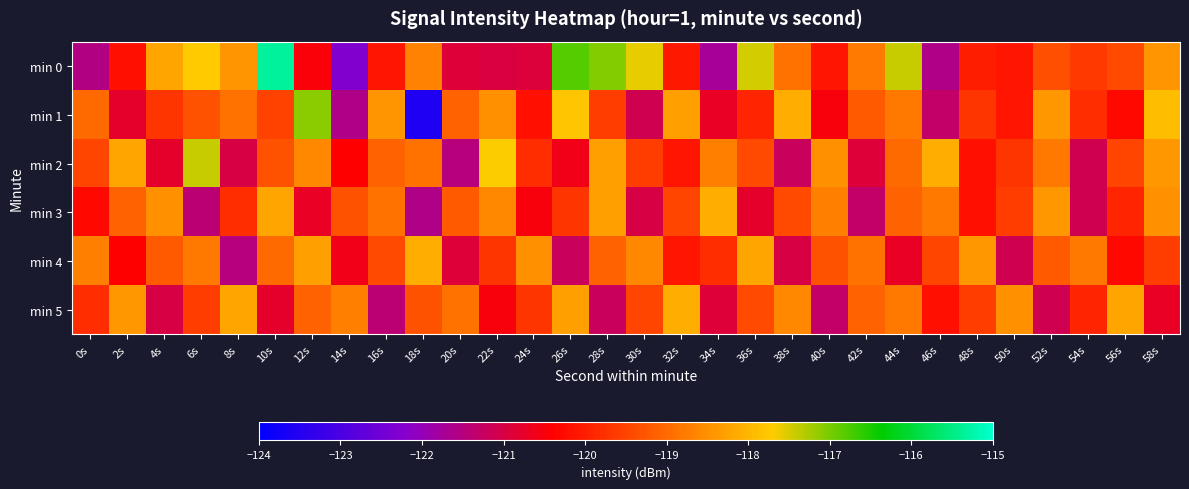

Reading left to right, extract all data points from this chart.

min 0: 0s=-121.5	2s=-120.2	4s=-118.2	6s=-117.7	8s=-118.4	10s=-115.3	12s=-120.5	14s=-122.2	16s=-120.1	18s=-118.7	20s=-120.9	22s=-121.0	24s=-120.9	26s=-116.8	28s=-117.0	30s=-117.6	32s=-120.1	34s=-121.7	36s=-117.5	38s=-118.9	40s=-120.1	42s=-118.8	44s=-117.4	46s=-121.6	48s=-120.0	50s=-120.1	52s=-119.3	54s=-119.6	56s=-119.4	58s=-118.4
min 1: 0s=-119.0	2s=-120.8	4s=-119.7	6s=-119.3	8s=-118.9	10s=-119.5	12s=-117.1	14s=-121.6	16s=-118.4	18s=-123.6	20s=-119.1	22s=-118.5	24s=-120.2	26s=-117.8	28s=-119.6	30s=-121.1	32s=-118.3	34s=-120.7	36s=-119.9	38s=-118.1	40s=-120.5	42s=-119.2	44s=-118.8	46s=-121.3	48s=-119.7	50s=-120.1	52s=-118.4	54s=-119.8	56s=-120.3	58s=-117.9
min 2: 0s=-119.5	2s=-118.2	4s=-120.8	6s=-117.4	8s=-121.0	10s=-119.3	12s=-118.6	14s=-120.4	16s=-119.1	18s=-118.9	20s=-121.5	22s=-117.7	24s=-119.8	26s=-120.6	28s=-118.3	30s=-119.6	32s=-120.1	34s=-118.7	36s=-119.4	38s=-121.2	40s=-118.5	42s=-120.9	44s=-119.0	46s=-118.1	48s=-120.2	50s=-119.7	52s=-118.8	54s=-121.1	56s=-119.5	58s=-118.4
min 3: 0s=-120.3	2s=-119.1	4s=-118.5	6s=-121.4	8s=-119.8	10s=-118.2	12s=-120.7	14s=-119.3	16s=-118.9	18s=-121.6	20s=-119.2	22s=-118.6	24s=-120.5	26s=-119.7	28s=-118.3	30s=-121.0	32s=-119.5	34s=-118.1	36s=-120.8	38s=-119.4	40s=-118.7	42s=-121.3	44s=-119.1	46s=-118.8	48s=-120.2	50s=-119.6	52s=-118.4	54s=-121.1	56s=-119.9	58s=-118.5
min 4: 0s=-118.7	2s=-120.4	4s=-119.2	6s=-118.8	8s=-121.5	10s=-119.0	12s=-118.3	14s=-120.6	16s=-119.4	18s=-118.1	20s=-120.9	22s=-119.7	24s=-118.5	26s=-121.2	28s=-119.1	30s=-118.6	32s=-120.1	34s=-119.8	36s=-118.2	38s=-121.0	40s=-119.3	42s=-118.9	44s=-120.7	46s=-119.5	48s=-118.4	50s=-121.1	52s=-119.2	54s=-118.8	56s=-120.3	58s=-119.6
min 5: 0s=-119.8	2s=-118.4	4s=-121.0	6s=-119.6	8s=-118.2	10s=-120.8	12s=-119.1	14s=-118.7	16s=-121.4	18s=-119.3	20s=-118.9	22s=-120.5	24s=-119.7	26s=-118.3	28s=-121.2	30s=-119.5	32s=-118.1	34s=-120.9	36s=-119.4	38s=-118.6	40s=-121.3	42s=-119.1	44s=-118.8	46s=-120.2	48s=-119.6	50s=-118.5	52s=-121.1	54s=-119.9	56s=-118.2	58s=-120.7